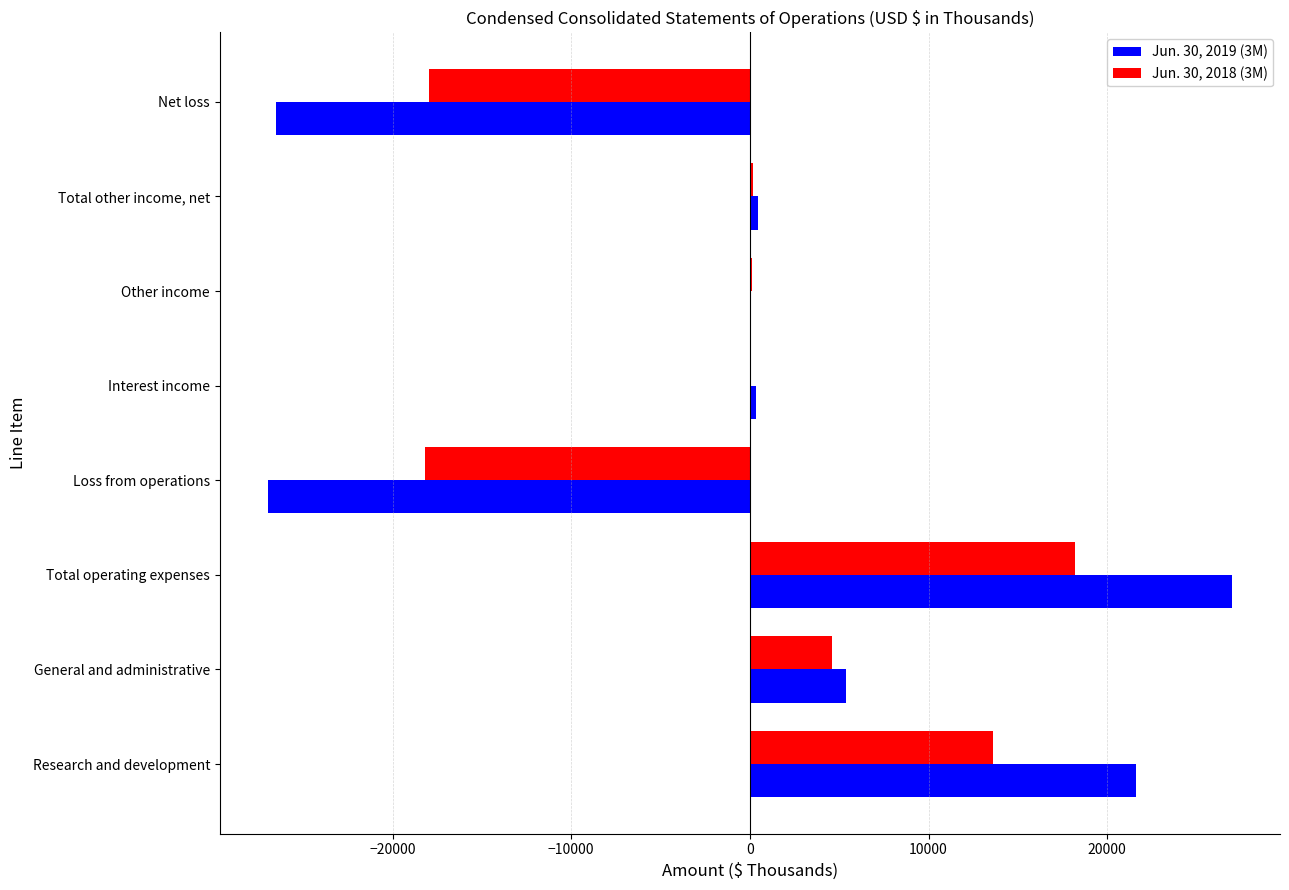

The Jun. 30, 2018 (3M) series shows -18178 at Loss from operations. True or false?

True